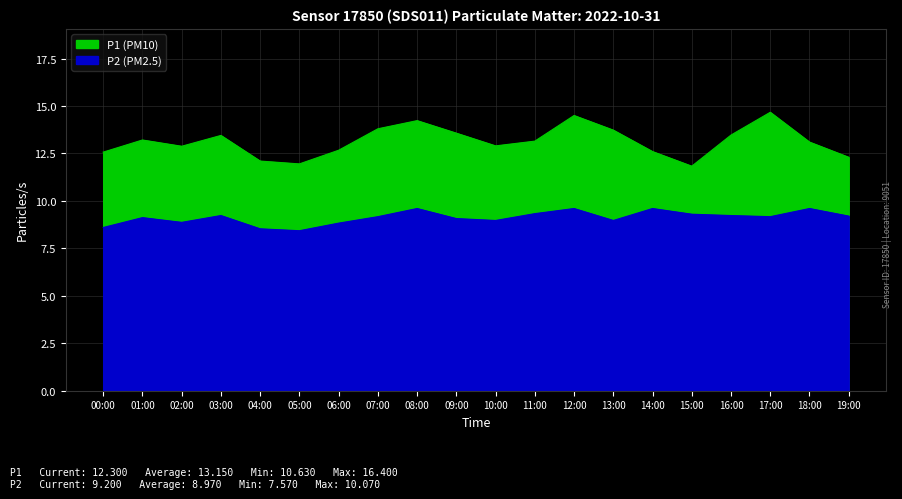

True or false: P2 has more than 1 interior local peaks.

True